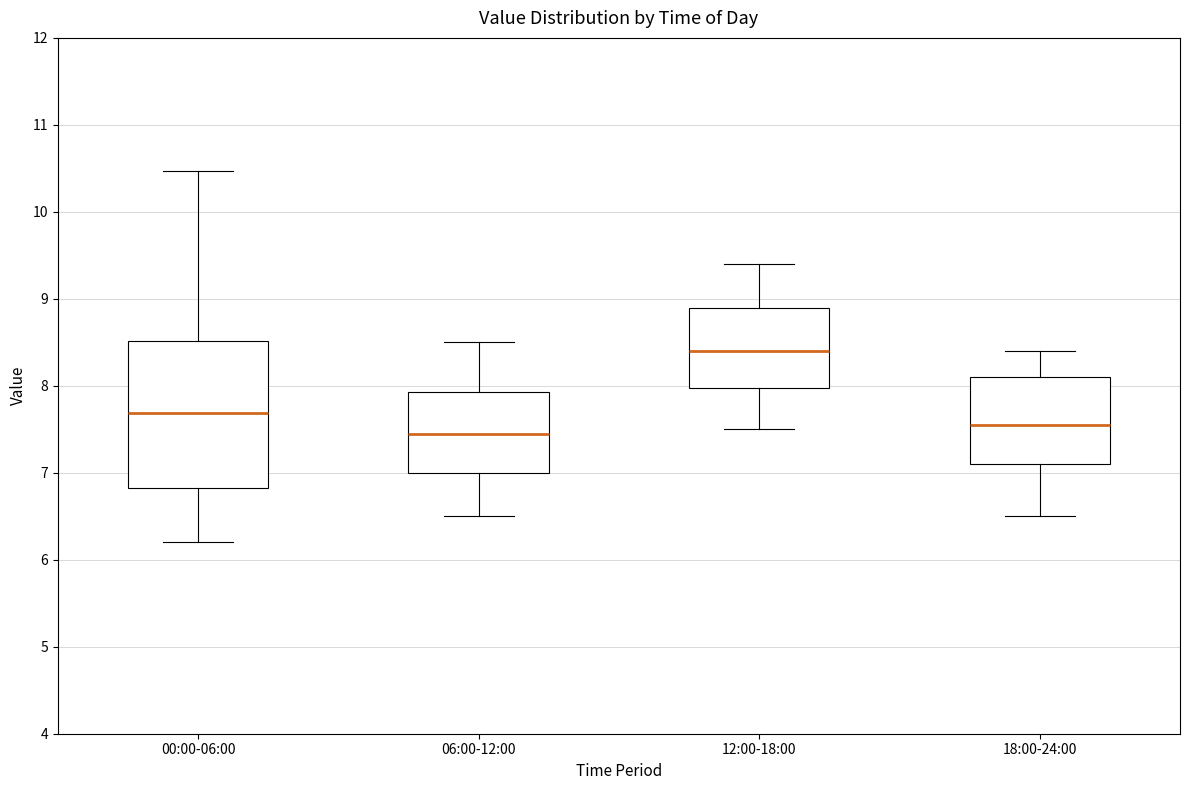

Comparing the boxes themselves (not the whiskers), which one is the tallest?

00:00-06:00